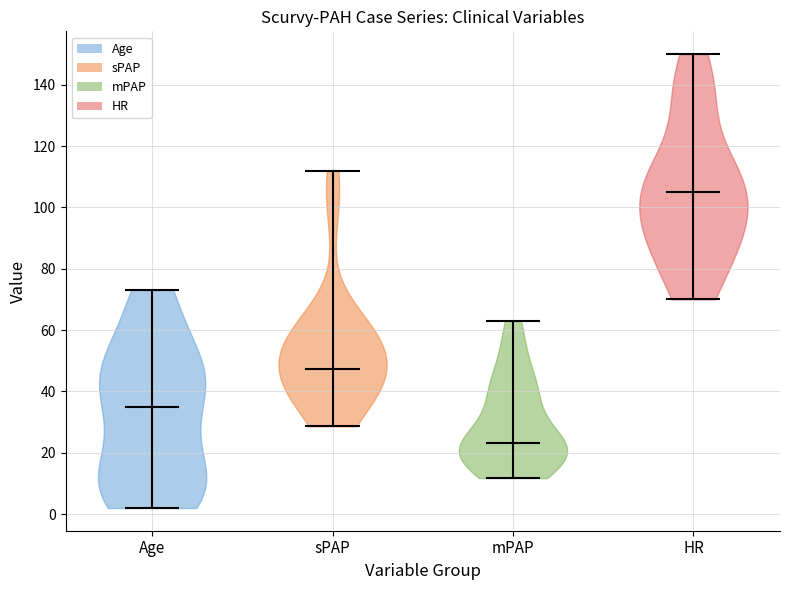

Reading left to right, read every violin against the y-axis: where its median line is, and the lowest and highest points it reaches. The values are not printed on the chart, so give them approximately, as read against the axis.

Age: median line 36, lowest point 2, highest point 74
sPAP: median line 48, lowest point 28, highest point 112
mPAP: median line 24, lowest point 12, highest point 64
HR: median line 106, lowest point 70, highest point 150